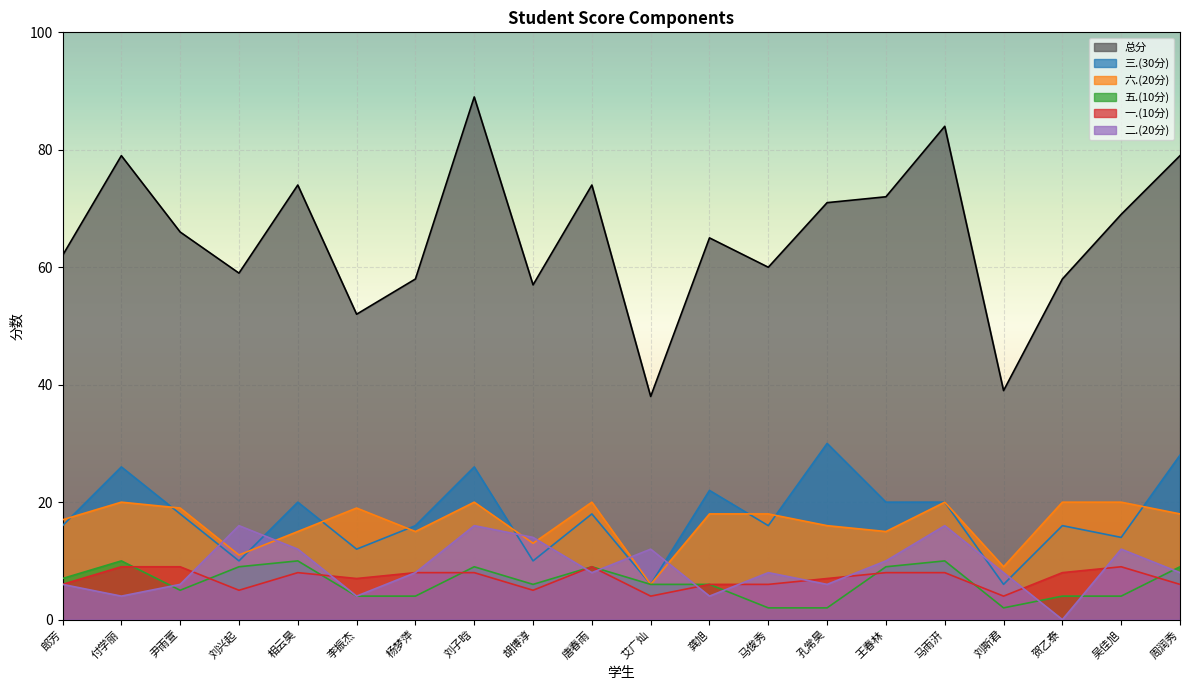

Reading left to right, list all the values displayed in this chart.

总分: 郎芳=62	付学丽=79	尹雨萱=66	刘兴起=59	相云昊=74	李振杰=52	杨梦萍=58	刘子晗=89	胡博淳=57	唐春雨=74	艾广灿=38	龚旭=65	马俊秀=60	孔常昊=71	王春林=72	马雨汧=84	刘斯君=39	贺乙泰=58	吴佳旭=69	周润秀=79
三.(30分): 郎芳=16	付学丽=26	尹雨萱=18	刘兴起=10	相云昊=20	李振杰=12	杨梦萍=16	刘子晗=26	胡博淳=10	唐春雨=18	艾广灿=6	龚旭=22	马俊秀=16	孔常昊=30	王春林=20	马雨汧=20	刘斯君=6	贺乙泰=16	吴佳旭=14	周润秀=28
六.(20分): 郎芳=17	付学丽=20	尹雨萱=19	刘兴起=11	相云昊=15	李振杰=19	杨梦萍=15	刘子晗=20	胡博淳=13	唐春雨=20	艾广灿=6	龚旭=18	马俊秀=18	孔常昊=16	王春林=15	马雨汧=20	刘斯君=9	贺乙泰=20	吴佳旭=20	周润秀=18
五.(10分): 郎芳=7	付学丽=10	尹雨萱=5	刘兴起=9	相云昊=10	李振杰=4	杨梦萍=4	刘子晗=9	胡博淳=6	唐春雨=9	艾广灿=6	龚旭=6	马俊秀=2	孔常昊=2	王春林=9	马雨汧=10	刘斯君=2	贺乙泰=4	吴佳旭=4	周润秀=9
一.(10分): 郎芳=6	付学丽=9	尹雨萱=9	刘兴起=5	相云昊=8	李振杰=7	杨梦萍=8	刘子晗=8	胡博淳=5	唐春雨=9	艾广灿=4	龚旭=6	马俊秀=6	孔常昊=7	王春林=8	马雨汧=8	刘斯君=4	贺乙泰=8	吴佳旭=9	周润秀=6
二.(20分): 郎芳=6	付学丽=4	尹雨萱=6	刘兴起=16	相云昊=12	李振杰=4	杨梦萍=8	刘子晗=16	胡博淳=14	唐春雨=8	艾广灿=12	龚旭=4	马俊秀=8	孔常昊=6	王春林=10	马雨汧=16	刘斯君=8	贺乙泰=0	吴佳旭=12	周润秀=8